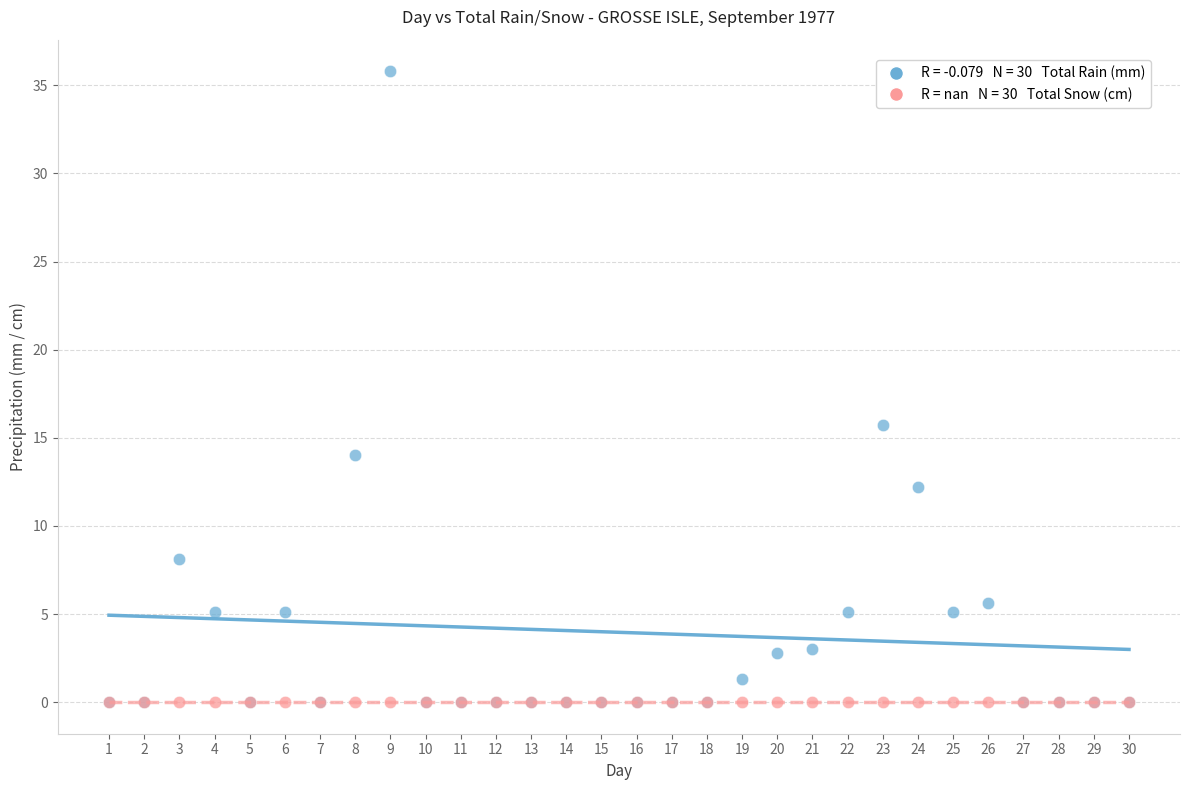

Across all series, what Y value is closest to 17?

15.7